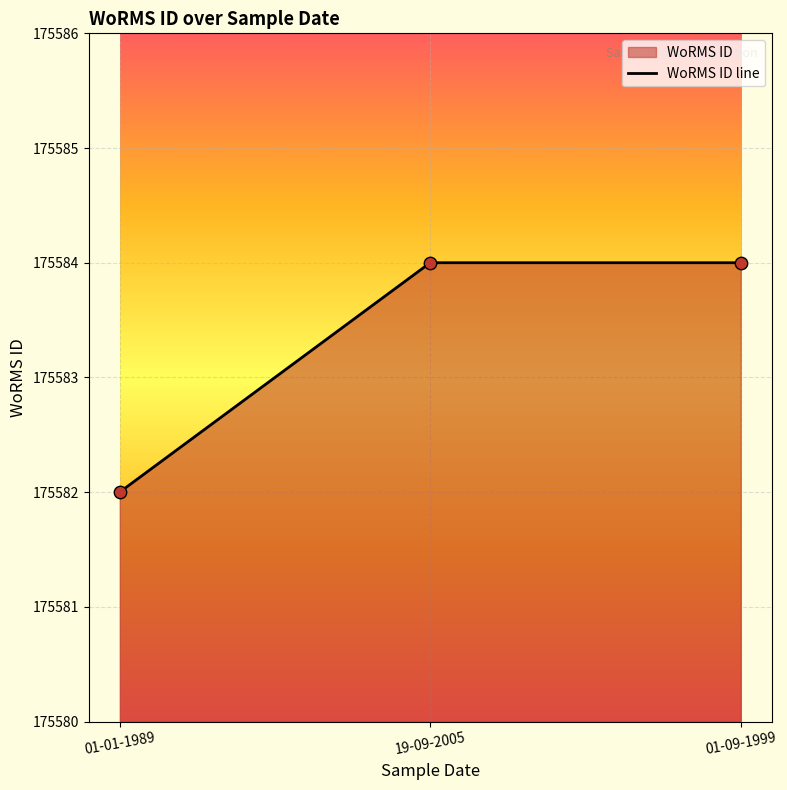

Approximately how many times larger is the value at 19-09-2005 compared to 01-09-1999?

1.0